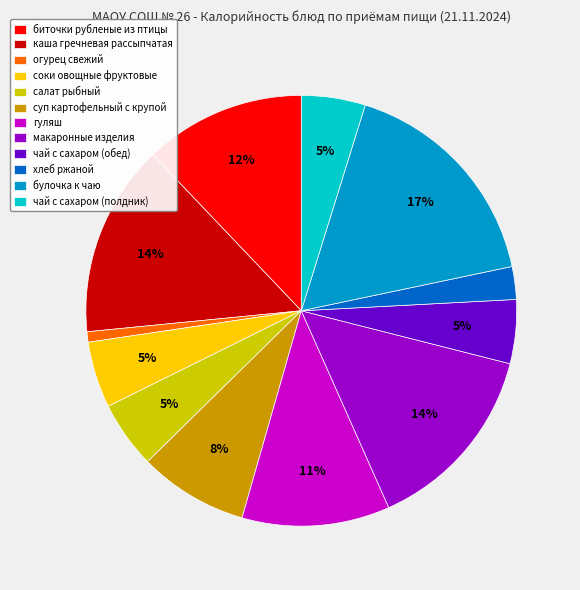

Which has a higher value, булочка к чаю or чай с сахаром (полдник)?

булочка к чаю